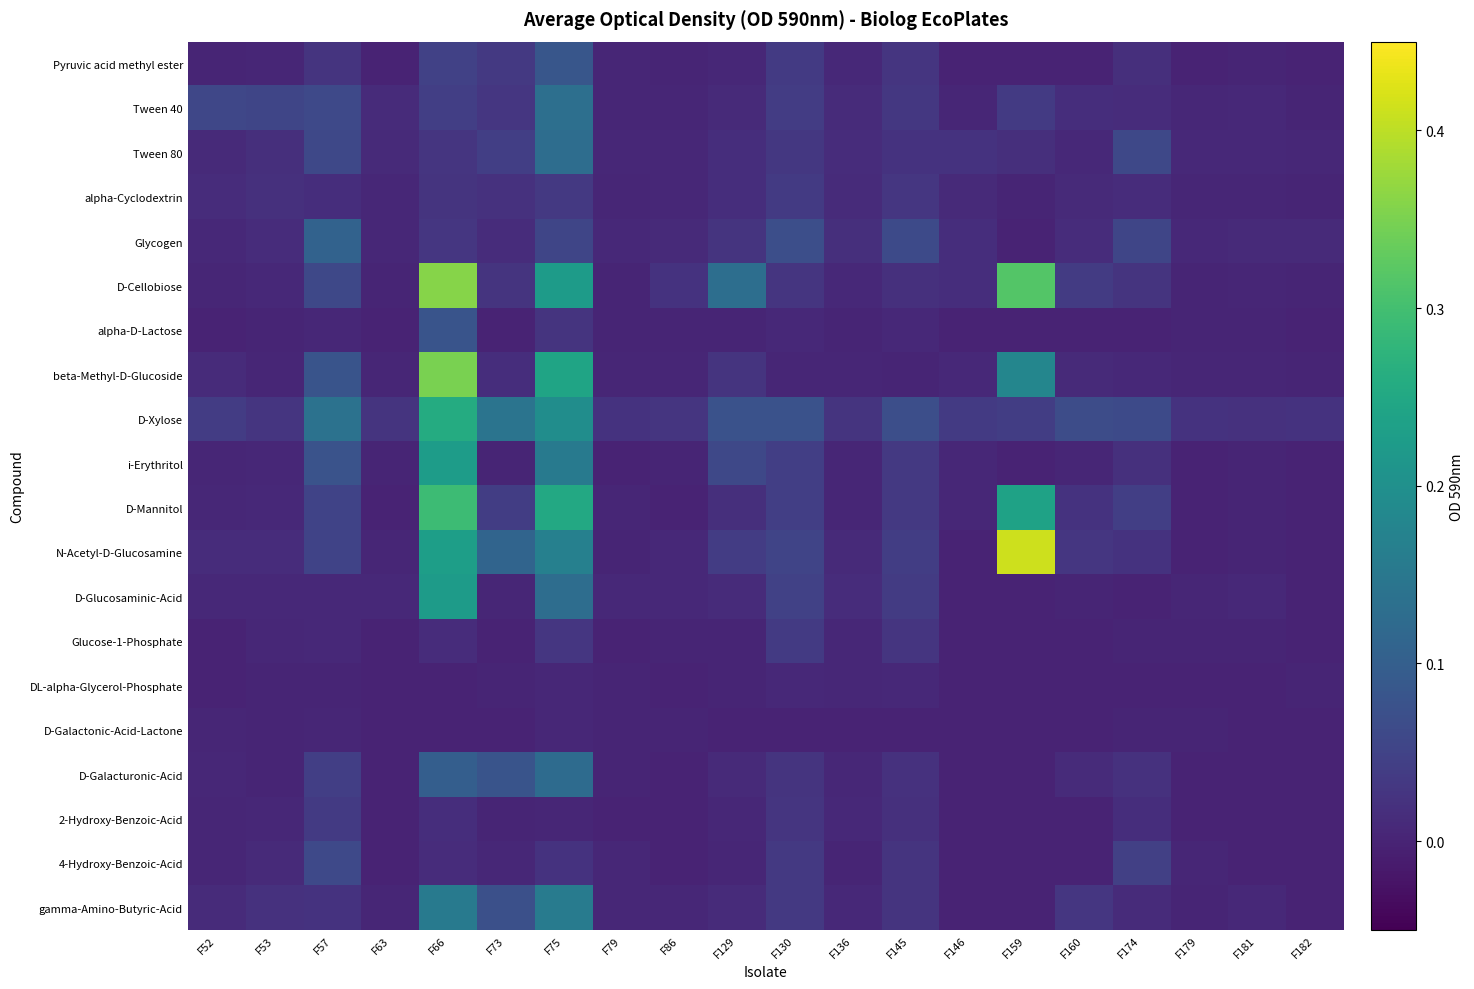

At which category is the sum across all series the highest?

F66